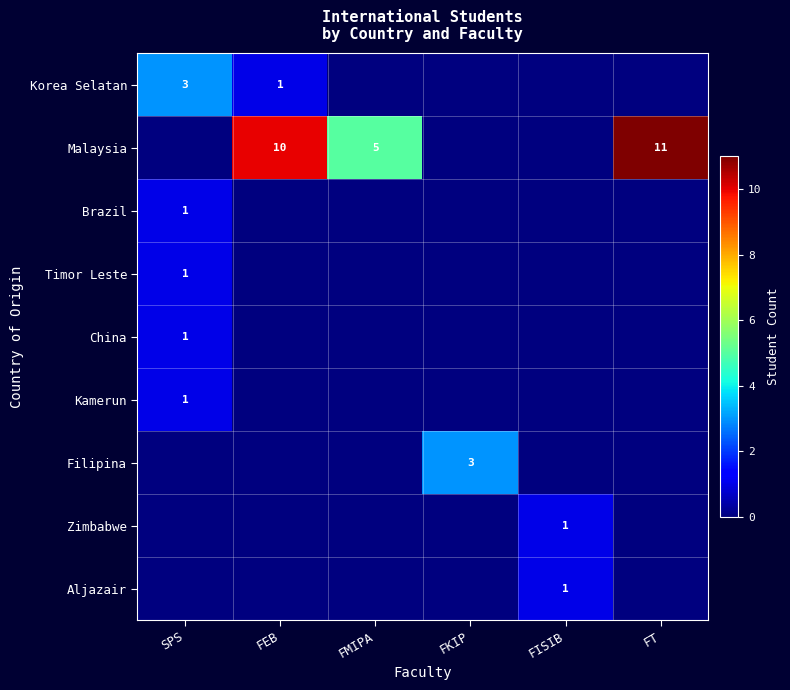

How many categories are shown in the chart?

6